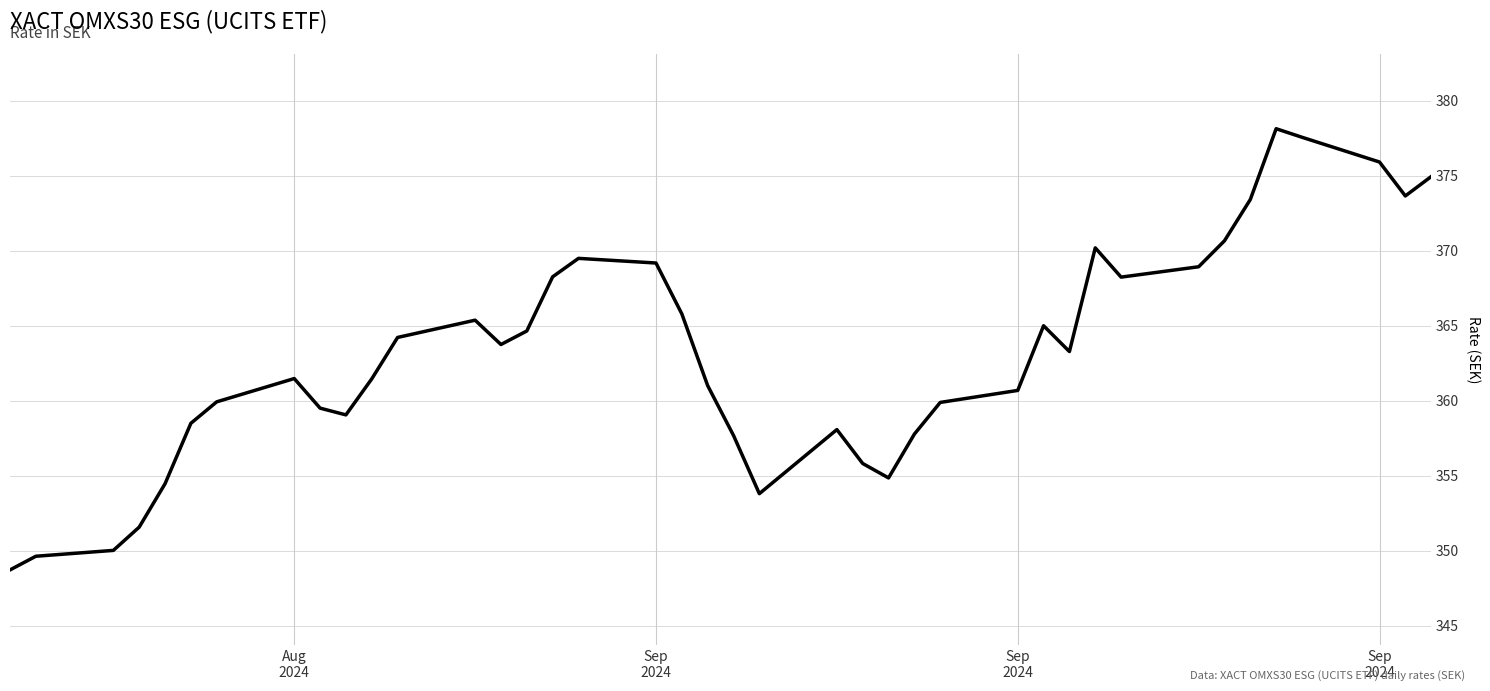

What is the maximum value shown in the chart?

378.1